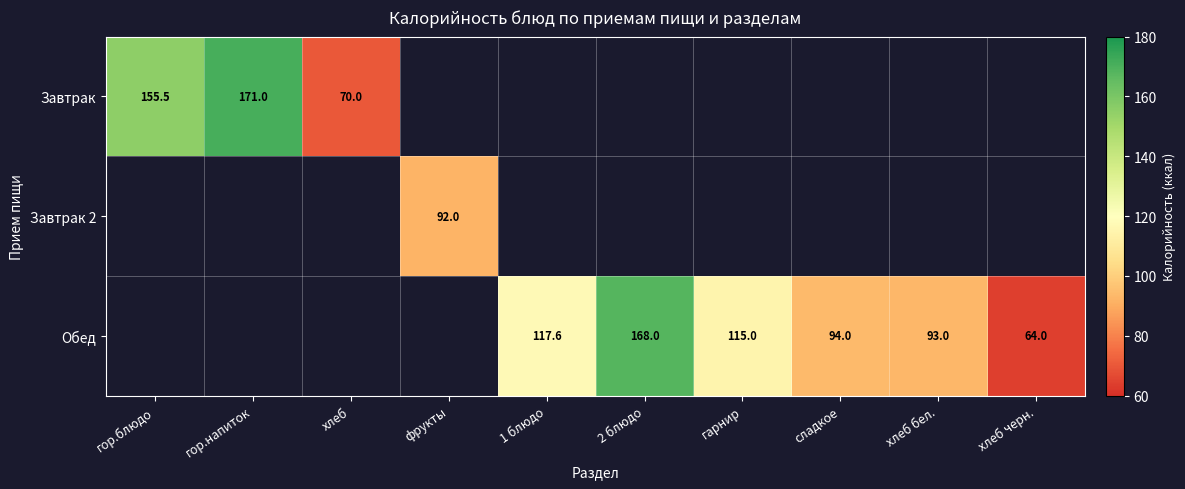

True or false: Завтрак has a value of 39.4 at хлеб.

False